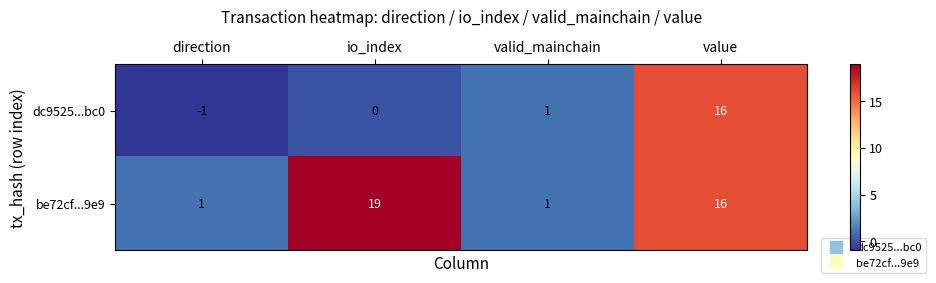

At which label does be72cf...9e9 first exceed 16?

io_index